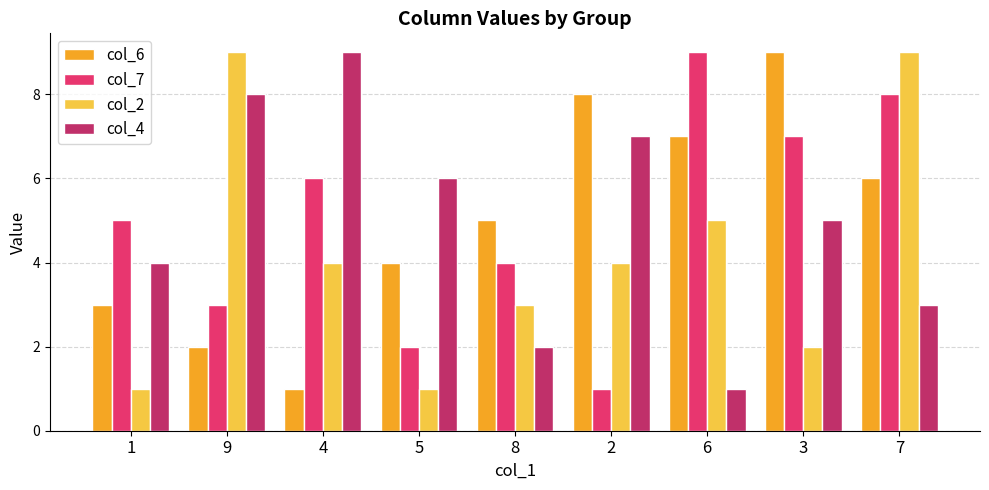

What is the difference between the col_2 values at 8 and 7?

6